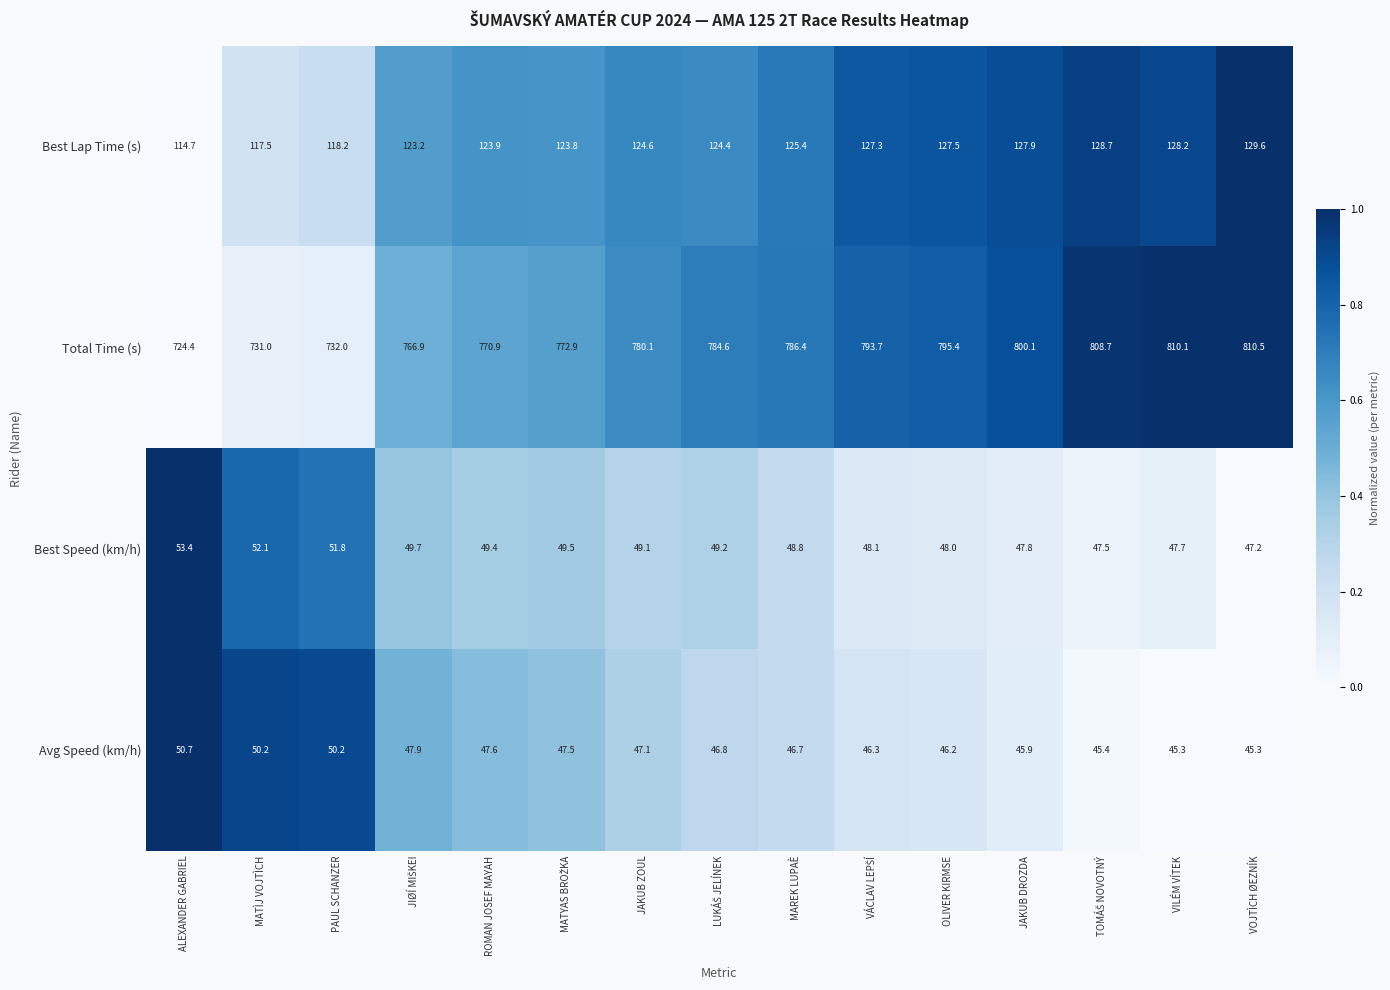

What is the difference between the maximum and minimum values in the Best Lap Time (s) series?

14.9